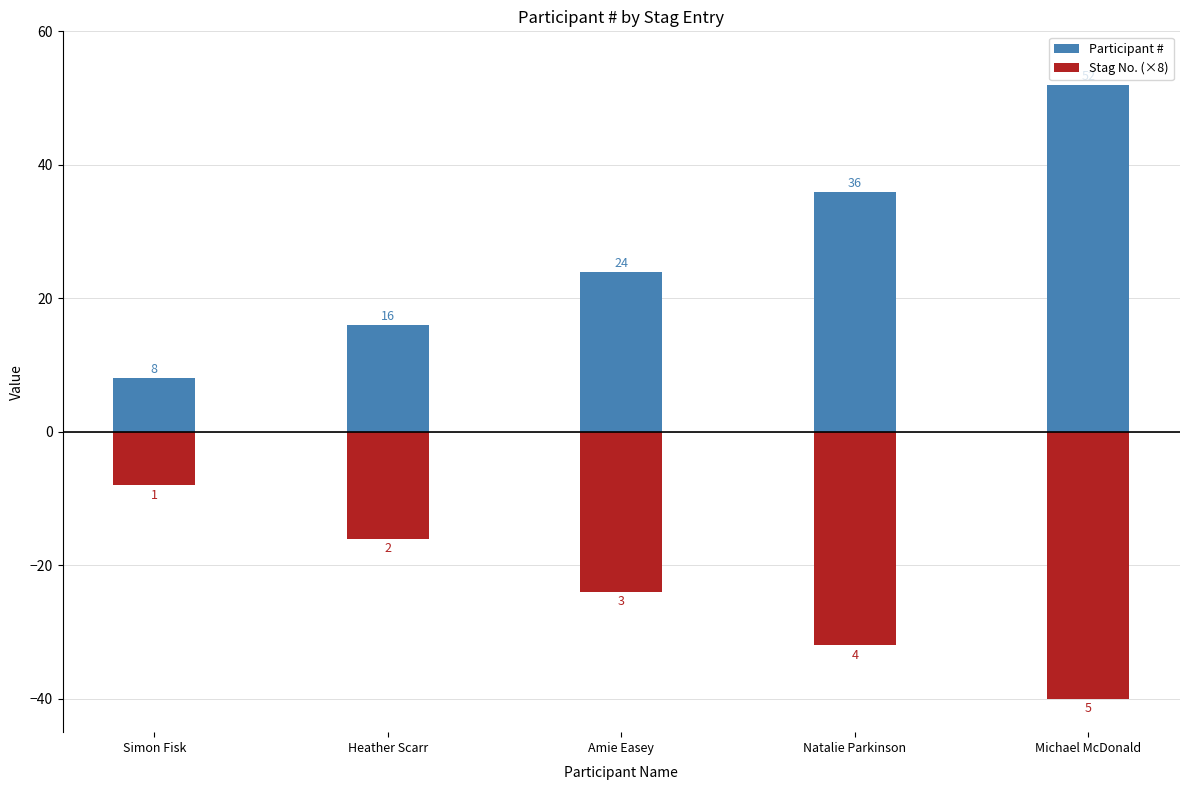

What is the label of the 2nd bar from the right?

Natalie Parkinson